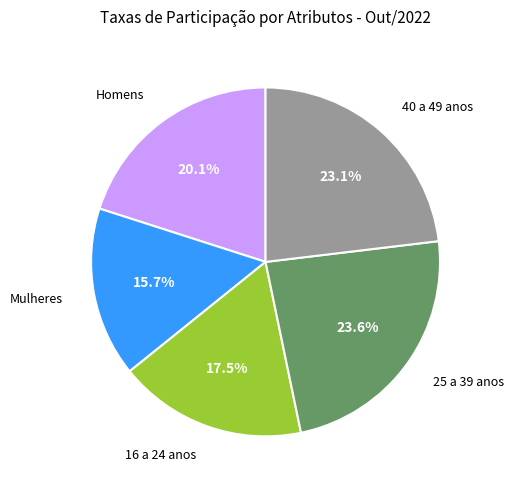

To the nearest percent, what is the difference between the largest and smallest slice percentages?

8%